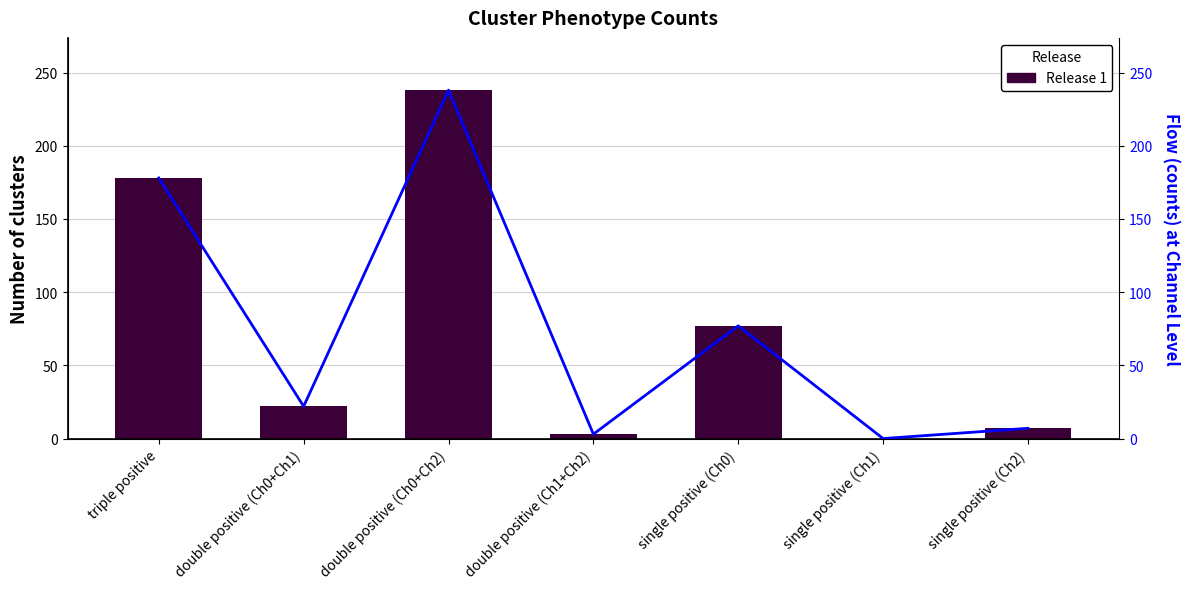

True or false: the data shows 238 at double positive (Ch0+Ch2).

True